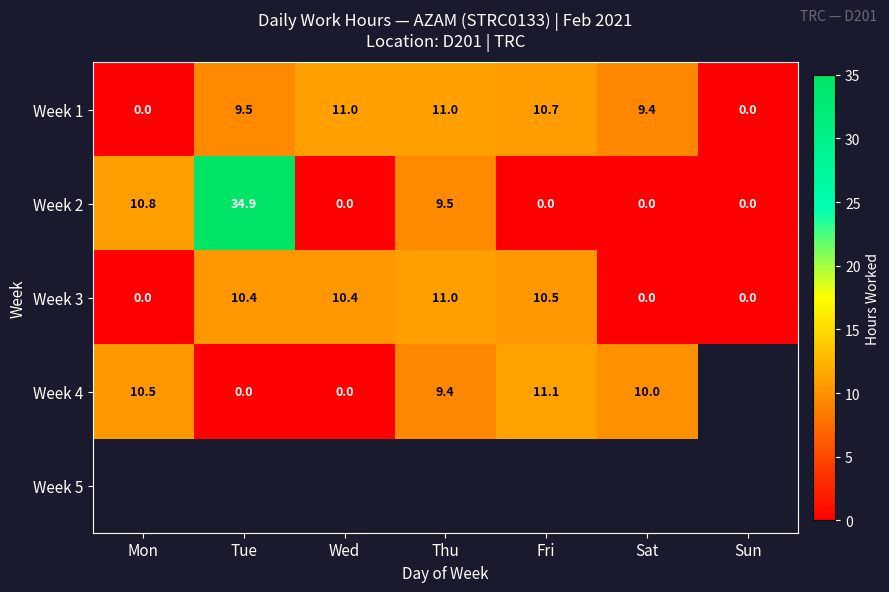

Count the number of data series in this chart.

5